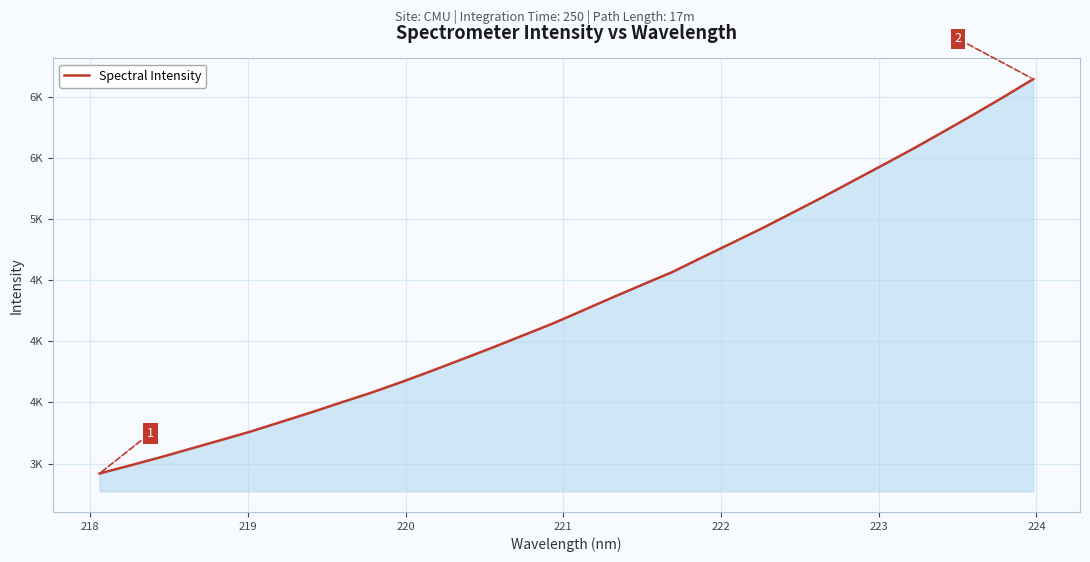

Reading left to right, extract all data points from this chart.

2919.1	2984.0	3050.1	3120.5	3190.2	3261.2	3339.0	3416.9	3498.6	3578.6	3665.4	3756.4	3850.5	3945.2	4043.3	4141.5	4248.3	4356.1	4461.3	4565.8	4686.3	4805.6	4925.4	5051.6	5178.5	5309.9	5440.9	5573.7	5711.8	5852.1	5995.6	6144.1